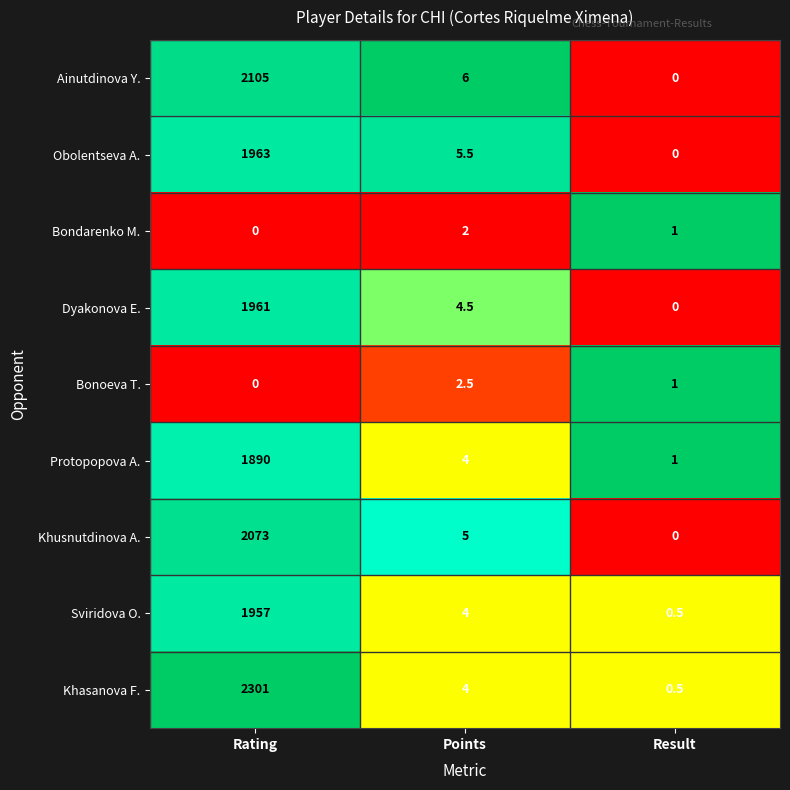

How many data points does each series have?

3